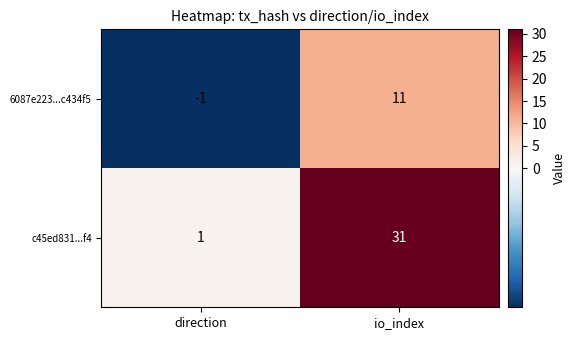

Which series has the widest spread of values?

c45ed831...f4